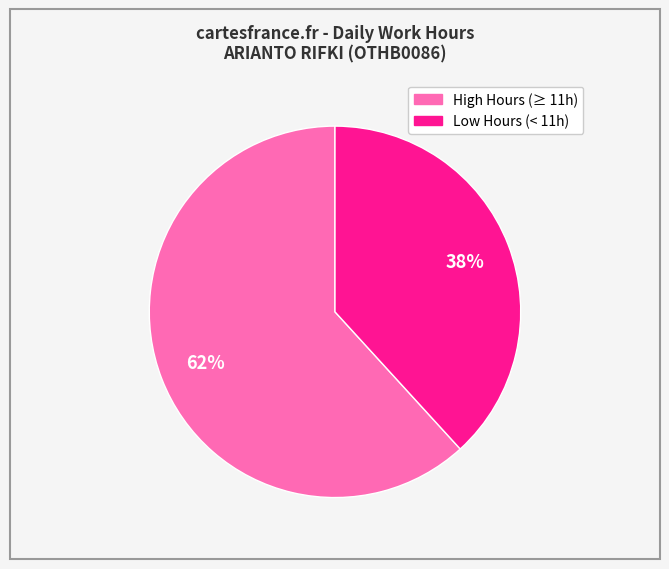

How many segments does this pie chart have?

2